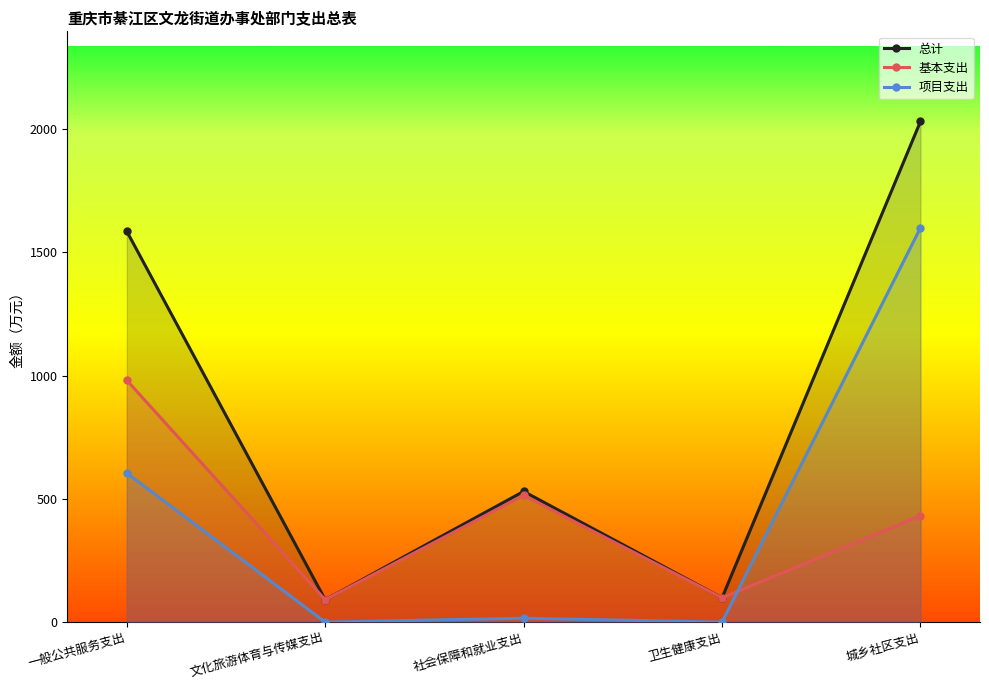

What is the label of the 2nd point from the left?

文化旅游体育与传媒支出